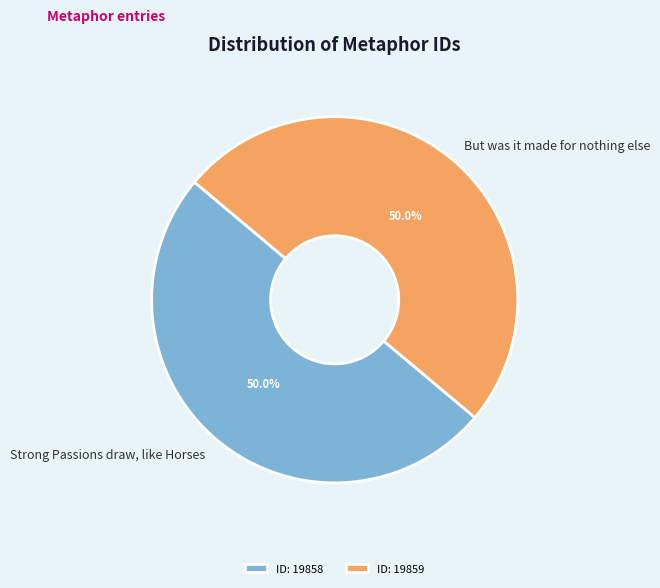

What is the total percentage of Strong Passions draw, like Horses and But was it made for nothing else?

100.0%